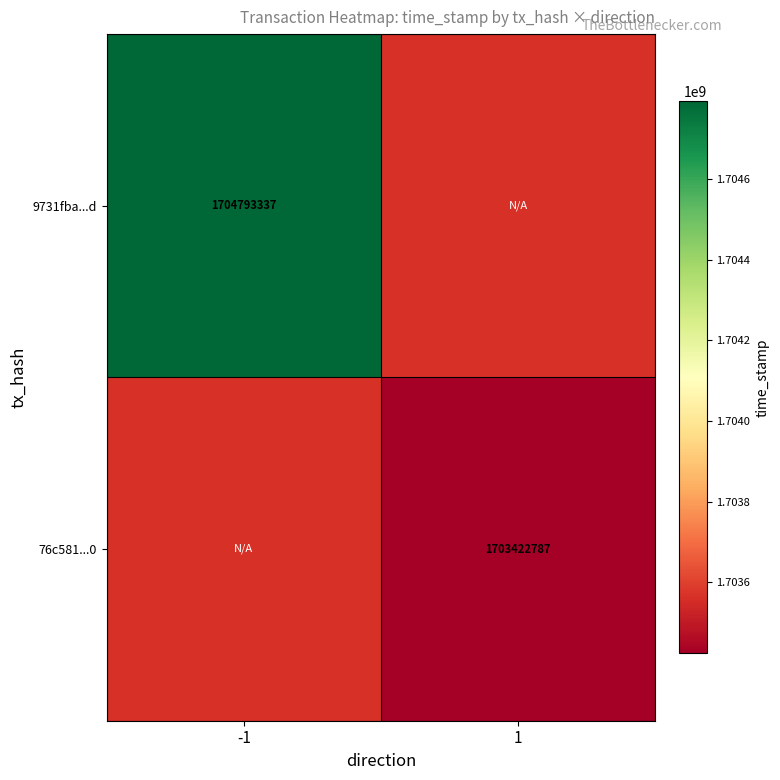

Is it true that 9731fba...d equals 2426994232 at -1?

False